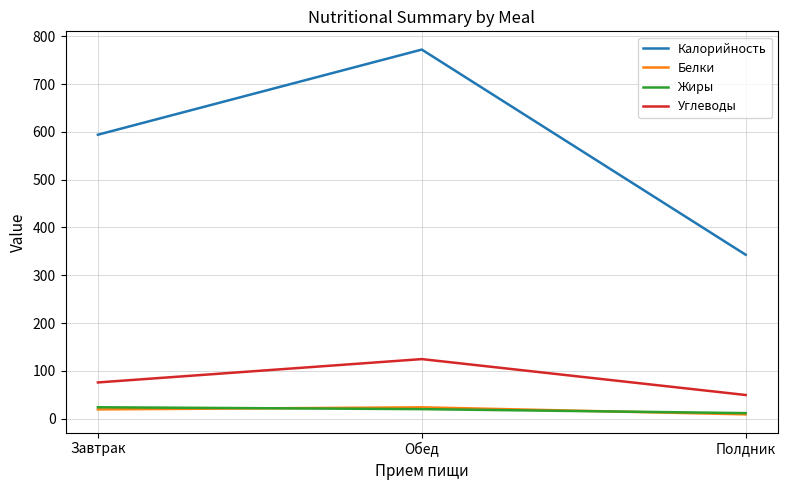

True or false: Углеводы has a value of 124.6 at Обед.

True